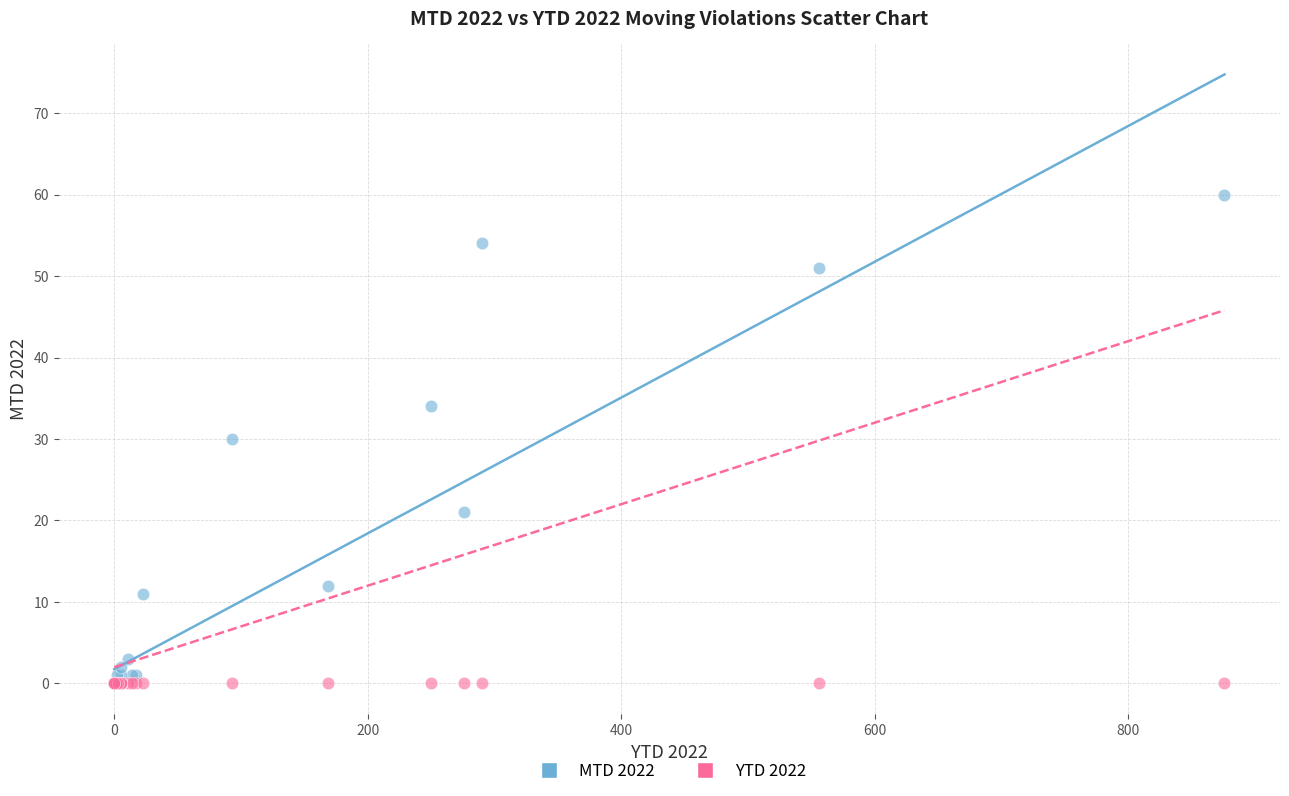

Which series contains the highest Y value?

MTD 2022